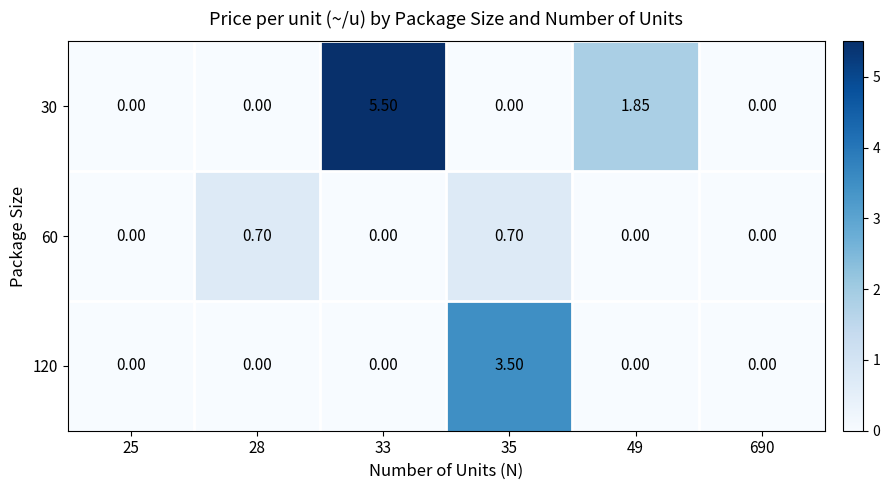

How many data points does each series have?

6